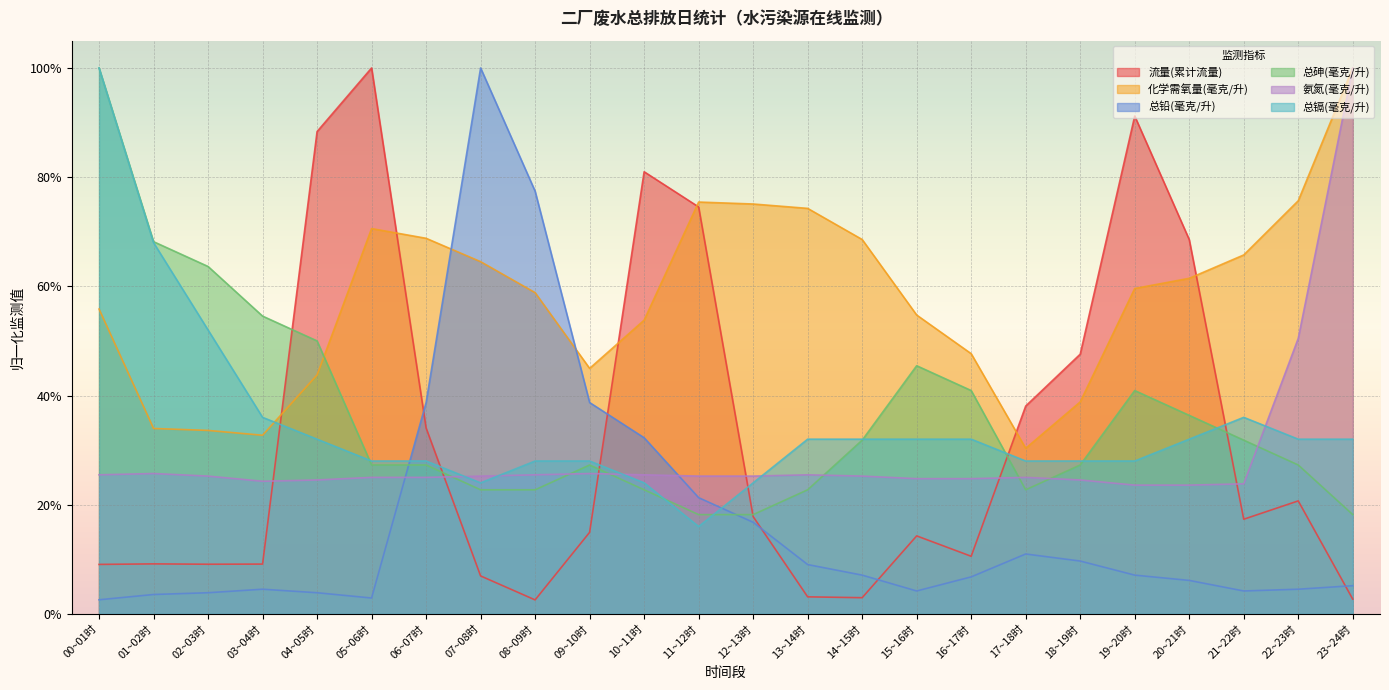

What position from the right is 04~05时?

20